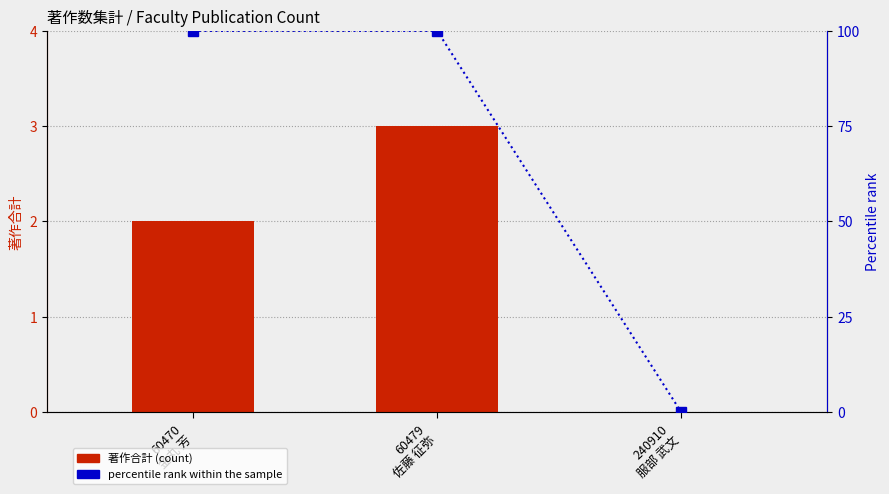

At which category is the sum across all series the highest?

60479
佐藤 征弥